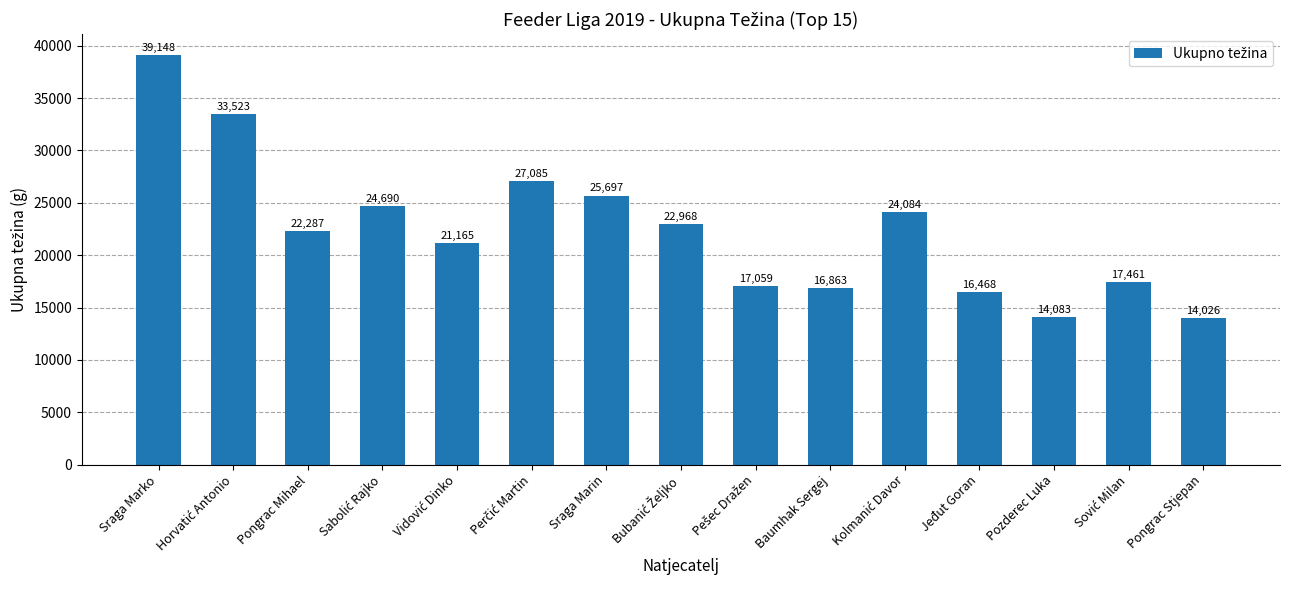

Read the value at Baumhak Sergej, to the nearest 10.

16860